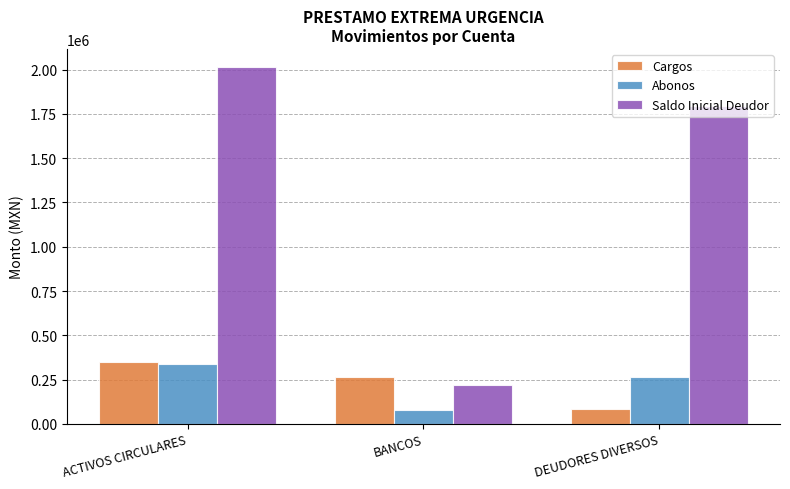

List the labels in order of Abonos value, largest first.

ACTIVOS CIRCULARES, DEUDORES DIVERSOS, BANCOS